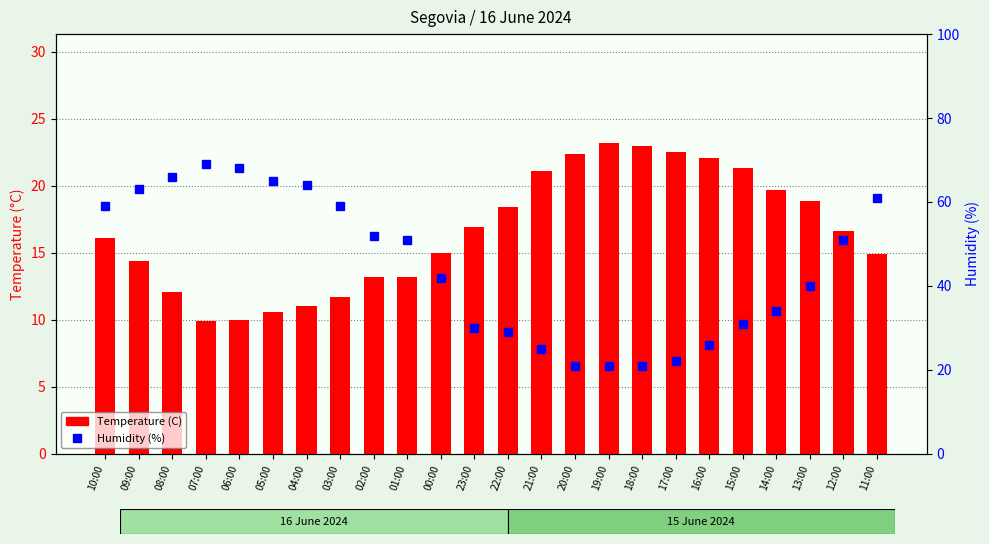

What is the smallest value displayed?

9.9